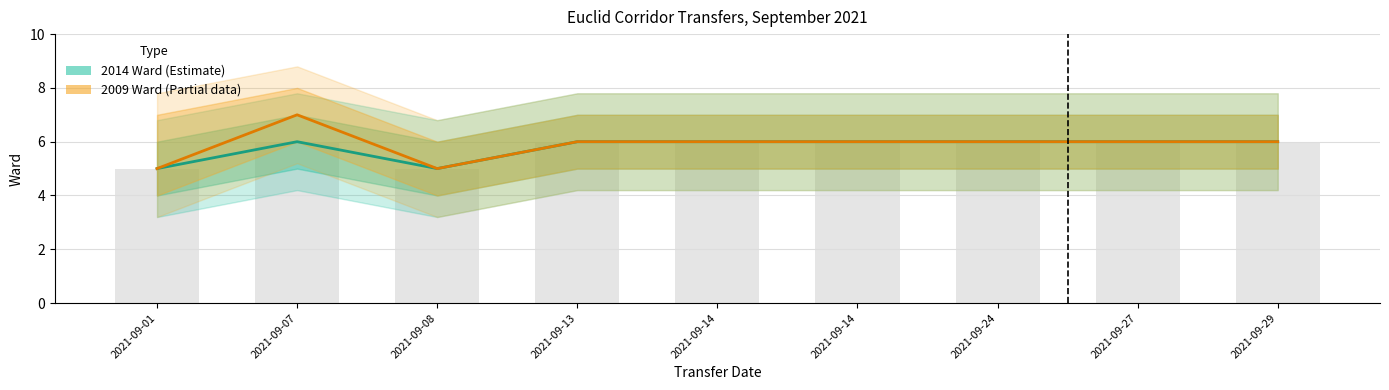

The 2009 Ward (Estimate based on partial data) series shows 6 at 2021-09-14. True or false?

True